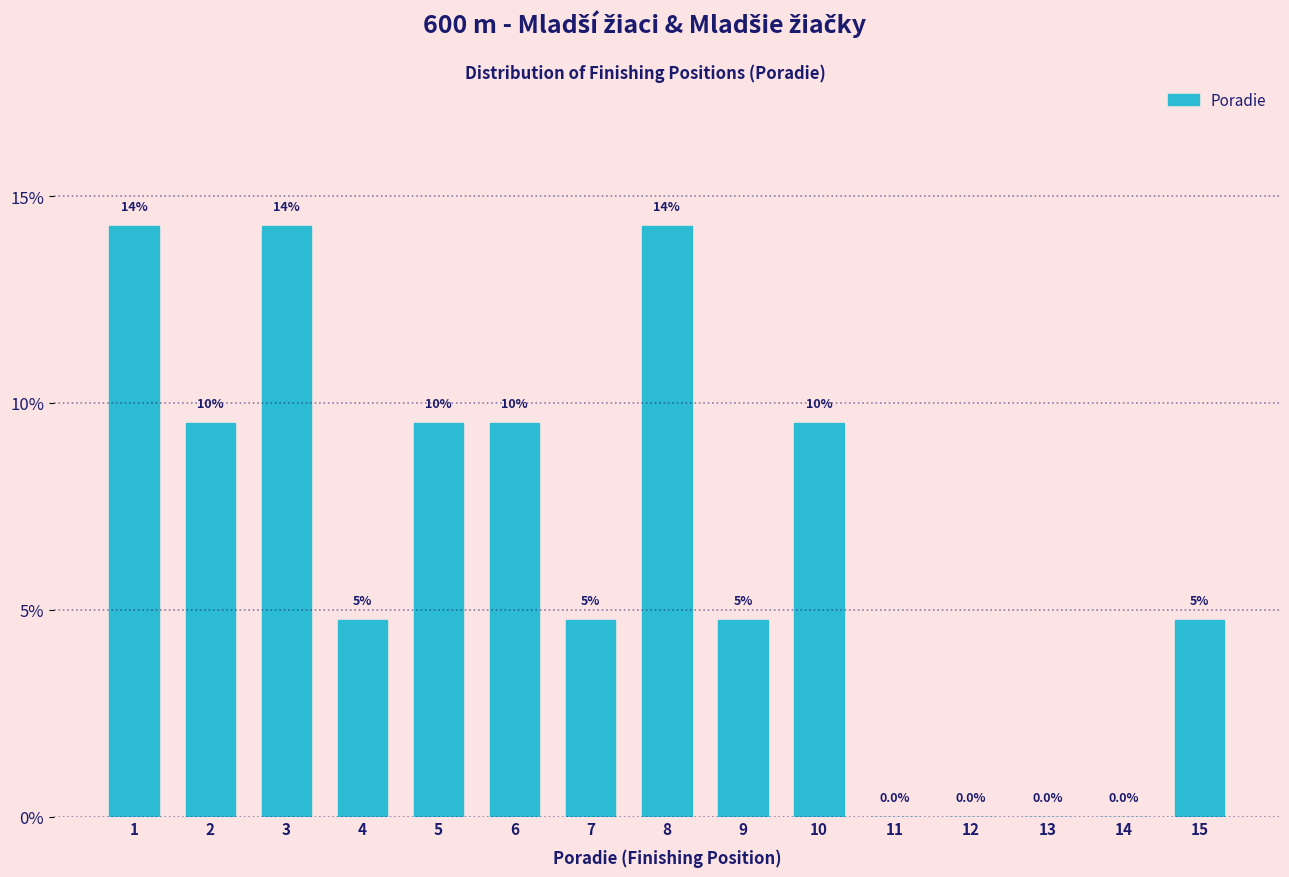

Are the bars horizontal?

No